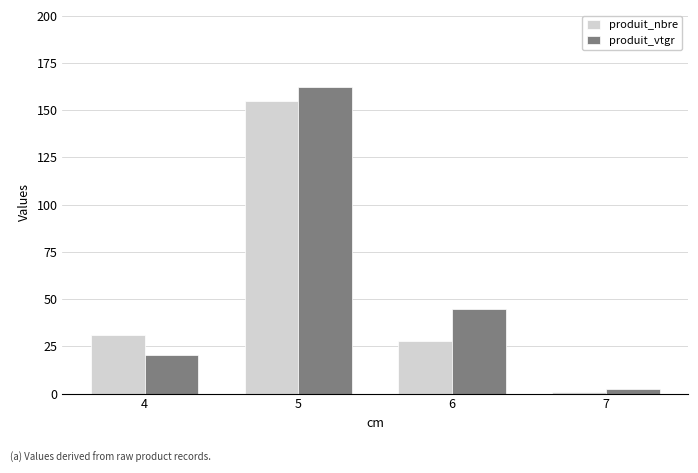

At which label does produit_nbre reach its minimum?

7